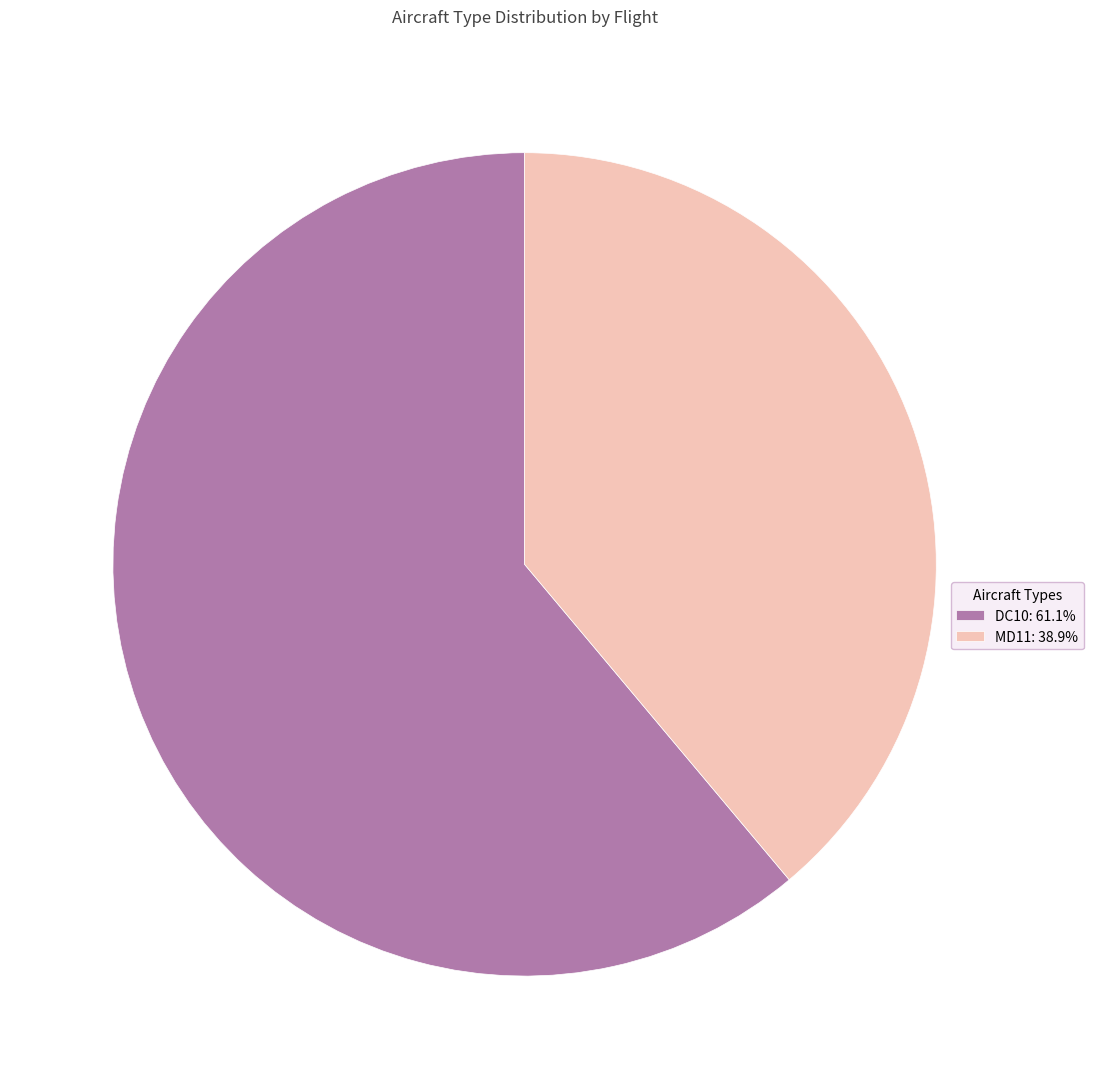

Which category accounts for the majority?

DC10